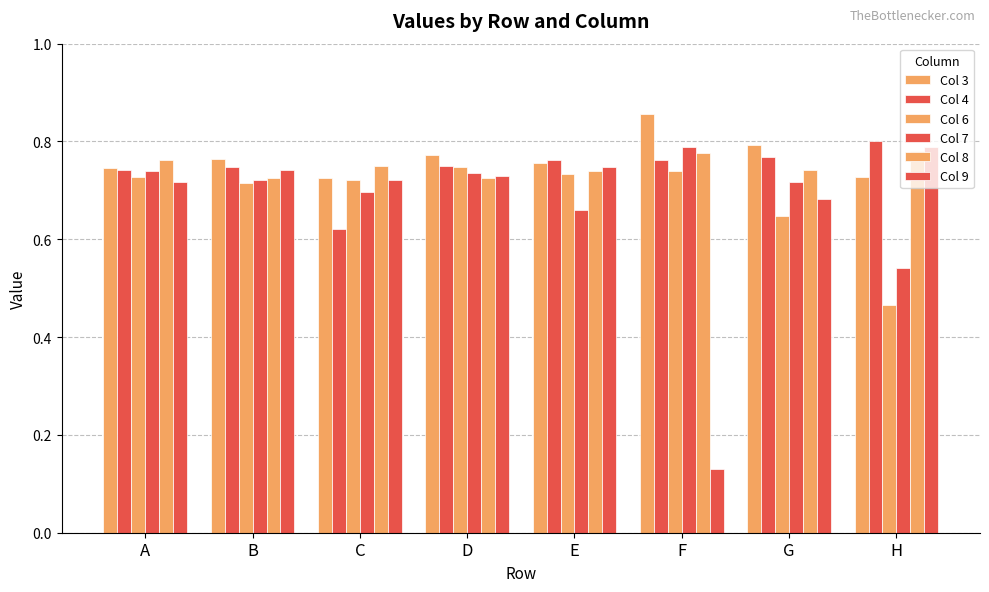

Rank the series at A from highest to lowest value.

Col 8, Col 3, Col 4, Col 7, Col 6, Col 9